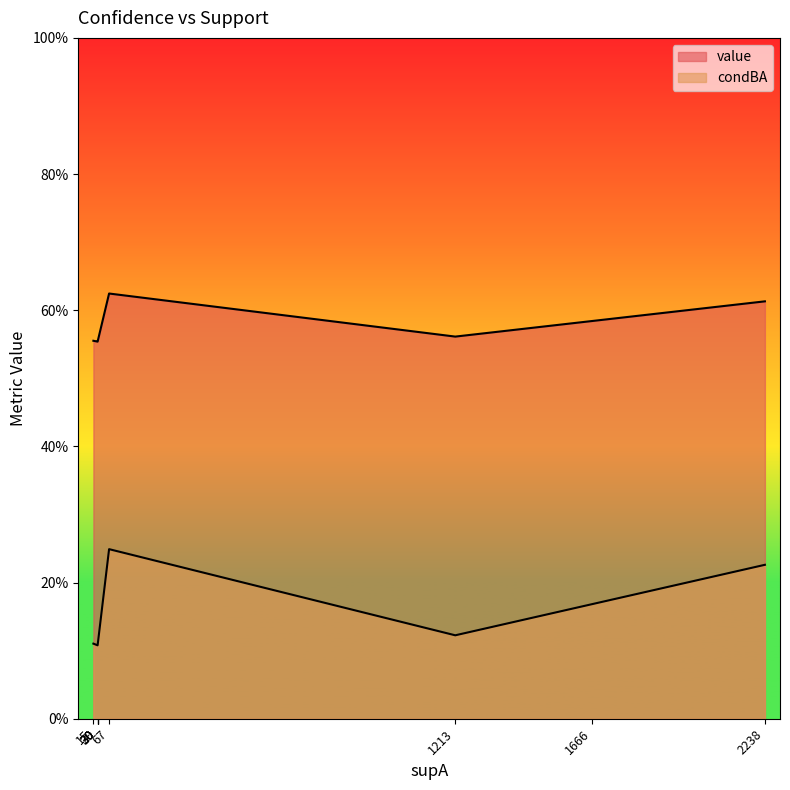

What is the sum of the value values at 1666 and 67?

1.2